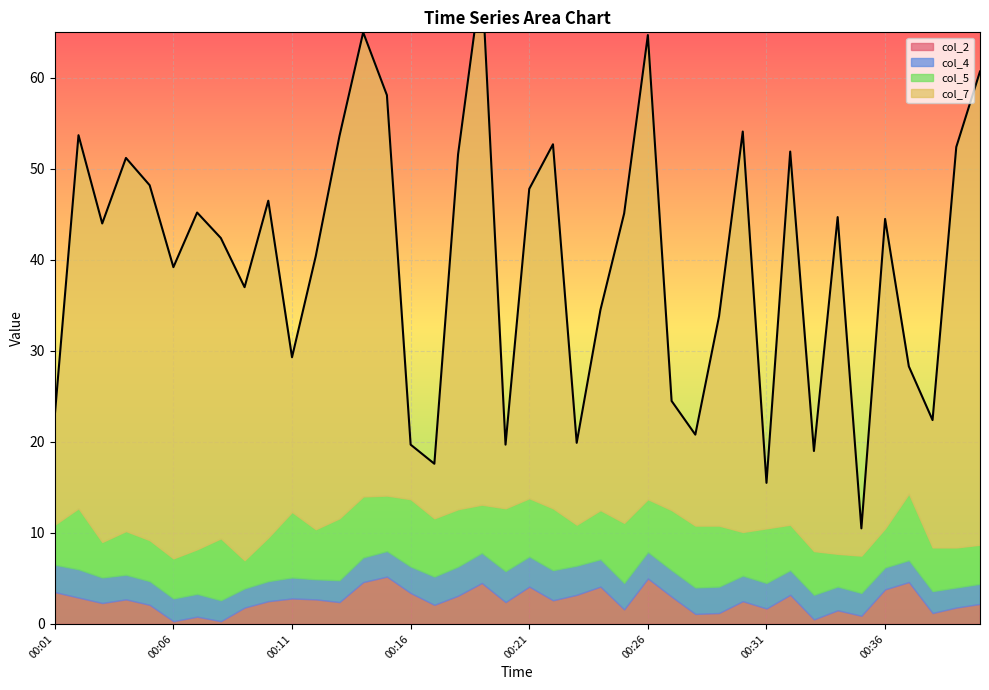

After their last crossing, which series has the higher values: col_7 or col_5?

col_7